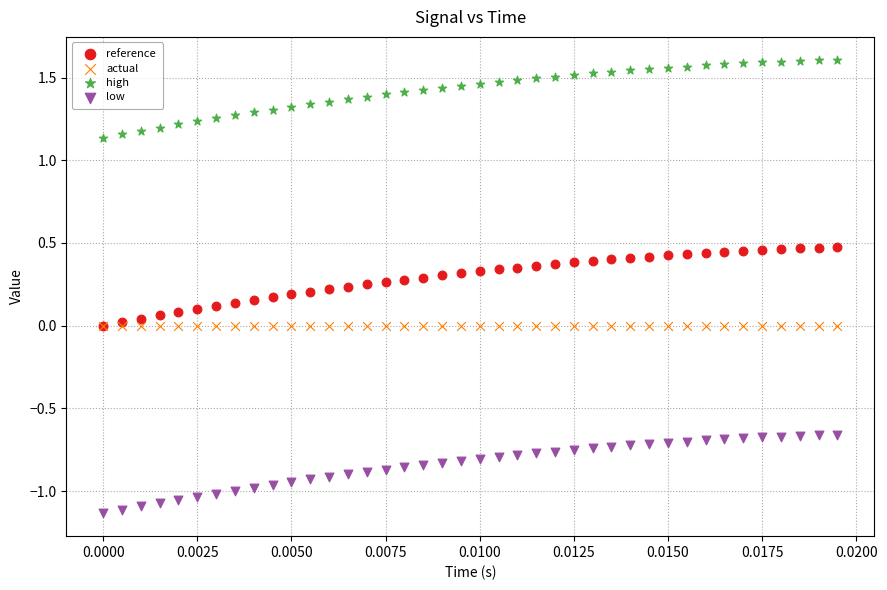

Which series contains the highest Y value?

high